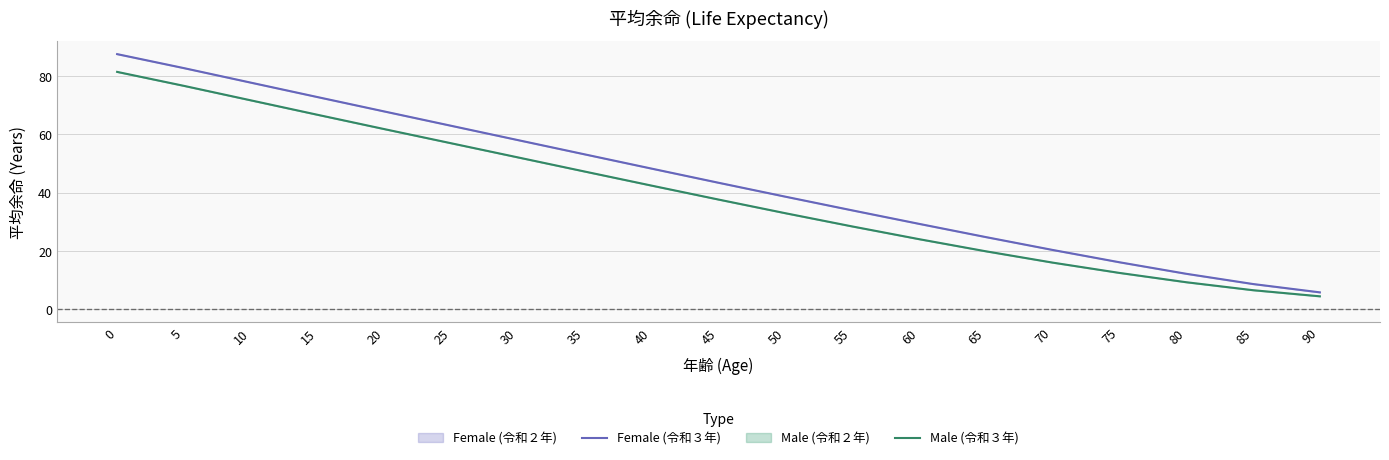

True or false: Male (令和３年) and Female (令和３年) intersect in this chart.

False